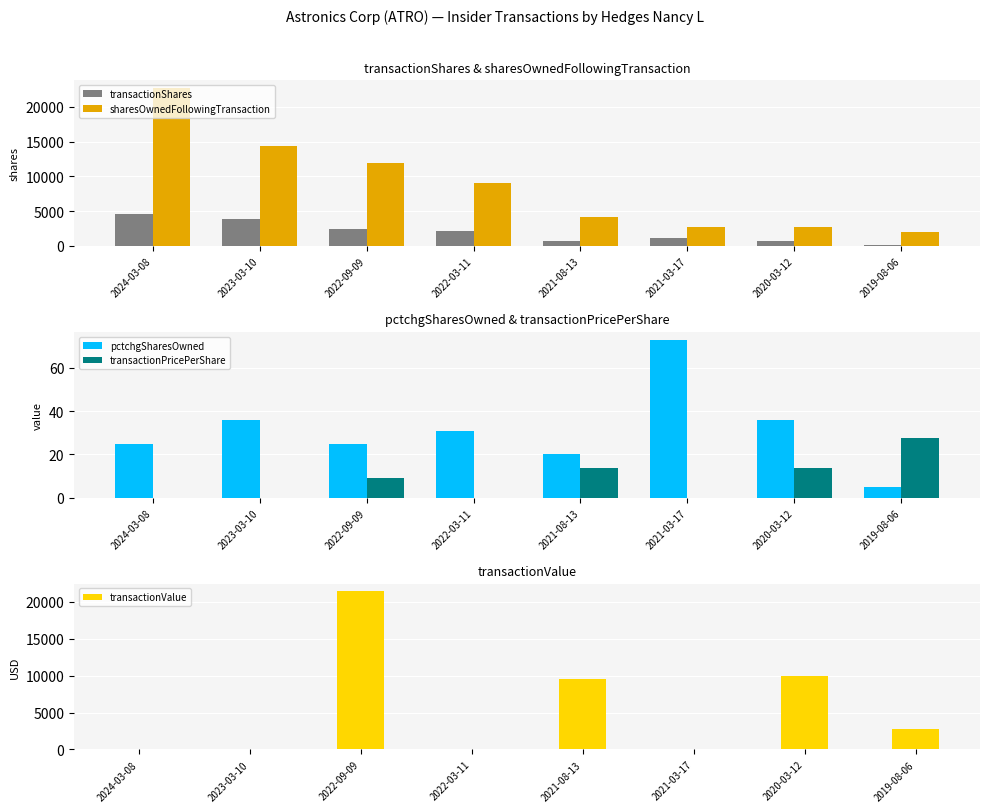

What is the approximate value of sharesOwnedFollowingTransaction at 2021-03-17?

2726